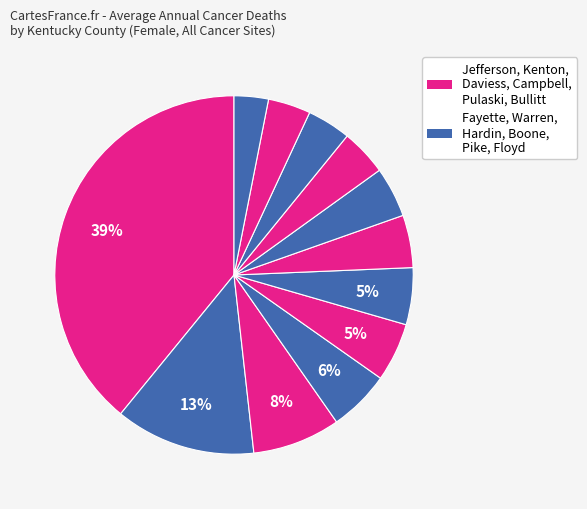

Rank the categories by value from lowest to highest.

Floyd County, Bullitt County, Pike County, Pulaski County, Boone County, Campbell County, Hardin County, Daviess County, Warren County, Kenton County, Fayette County, Jefferson County